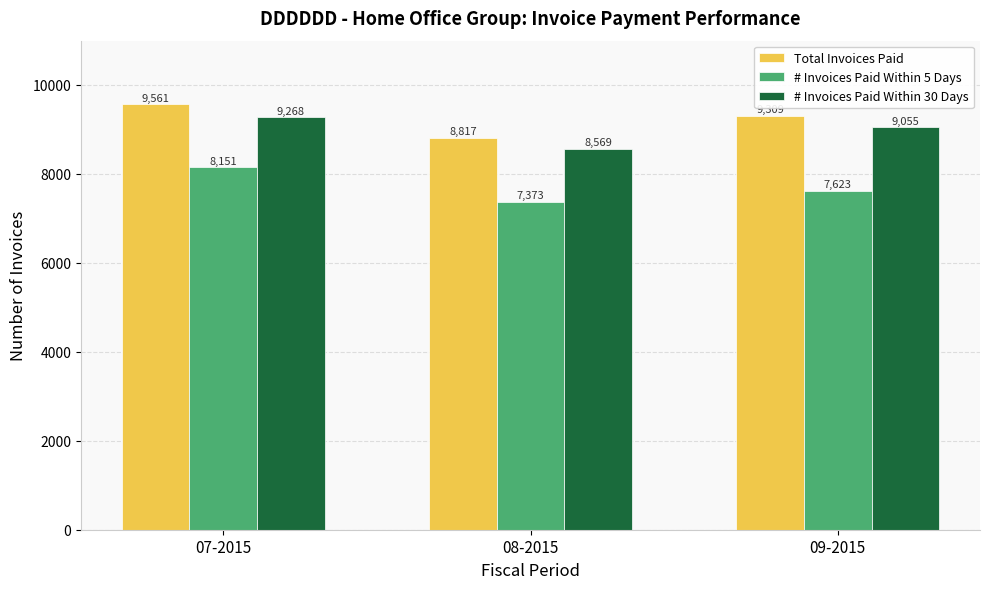

What is the difference between the # Invoices Paid Within 5 Days values at 08-2015 and 09-2015?

250